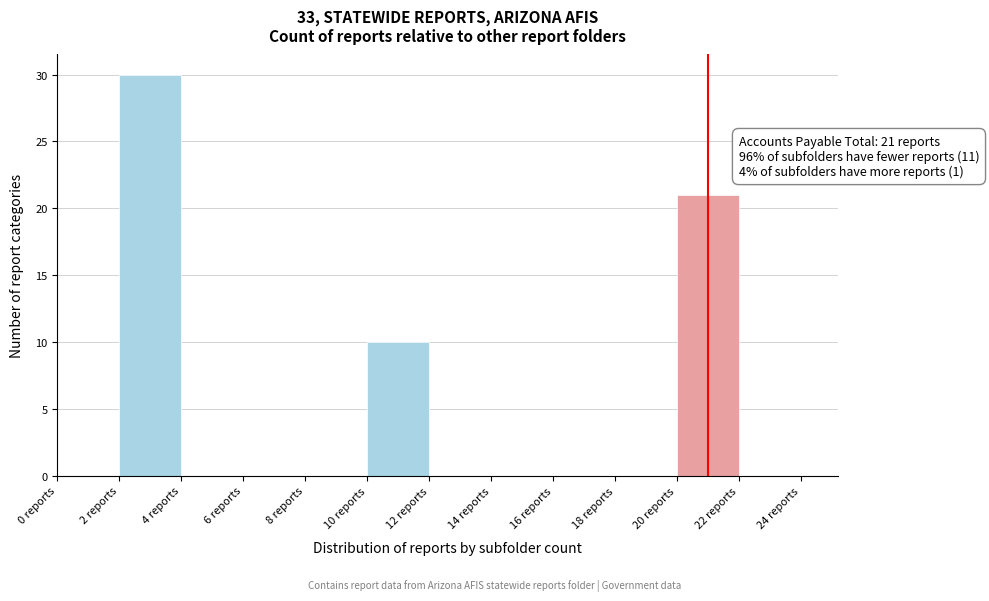

Over which range of the x-axis is the bar tallest?

2 to 4